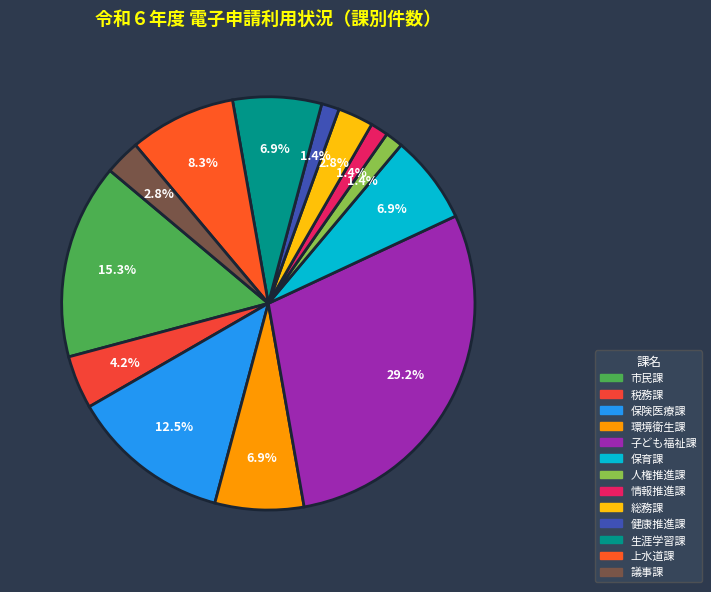

Count the number of slices in the pie.

13